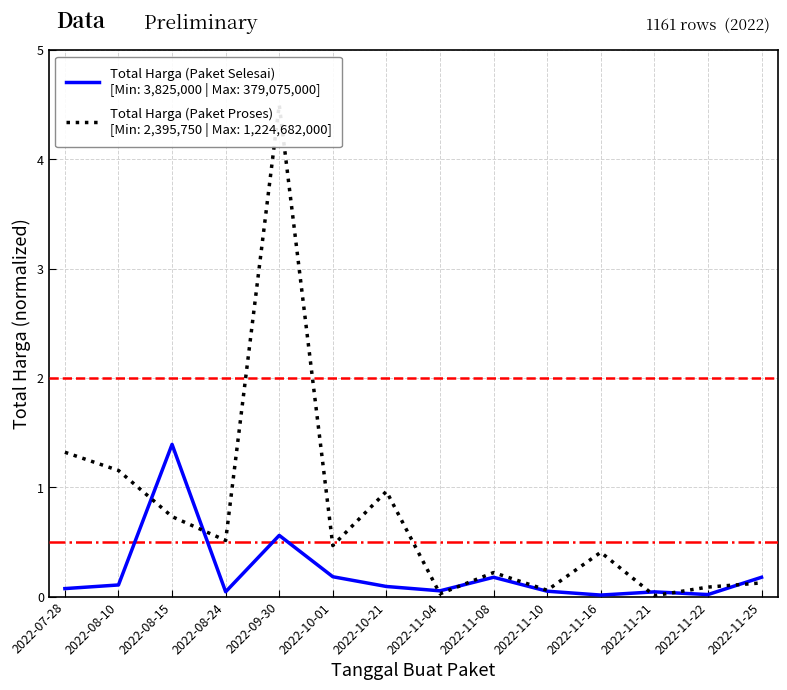

What are all the series names shown in the legend?

Total Harga (Paket Selesai), Total Harga (Paket Proses)